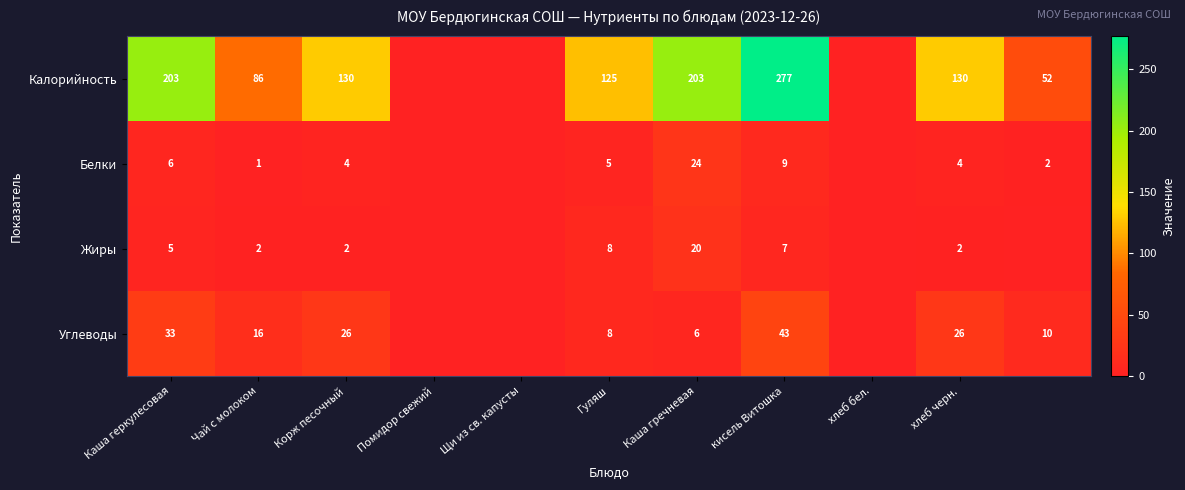

What is the total value across all series at Корж песочный?

162